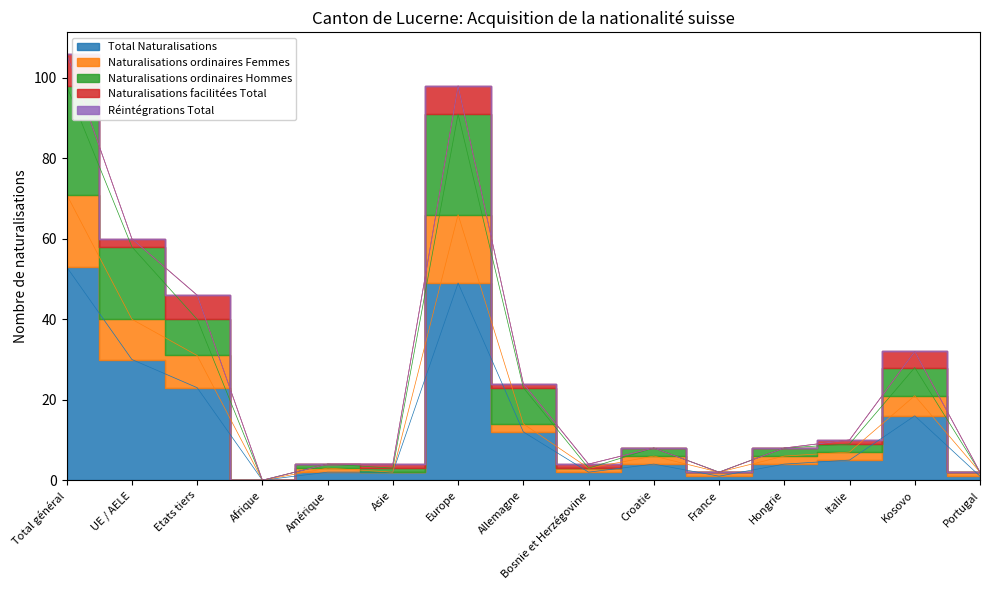

What is the label of the 2nd point from the left?

UE / AELE